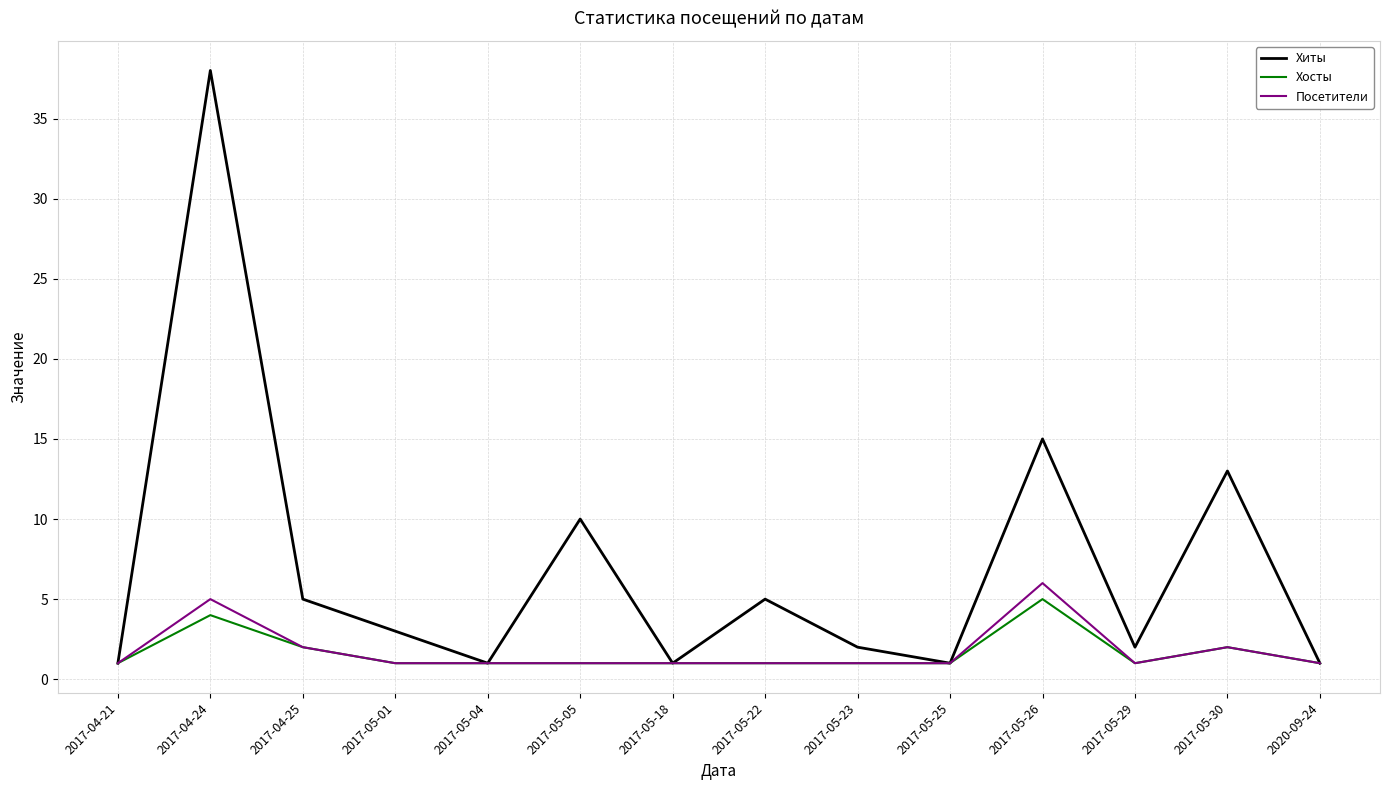

Between 2017-05-26 and 2017-05-30, which series saw the biggest shift?

Посетители